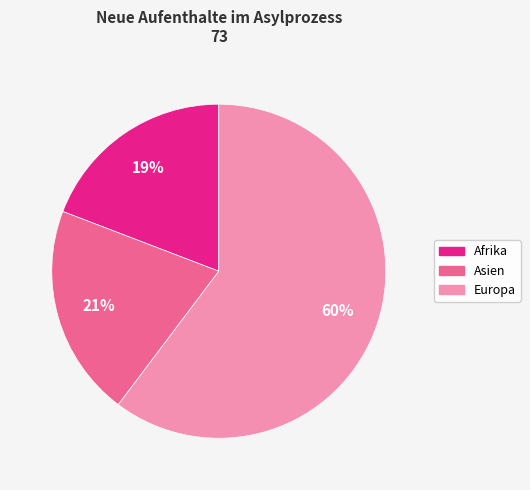

To the nearest percent, what is the average slice percentage?

33%